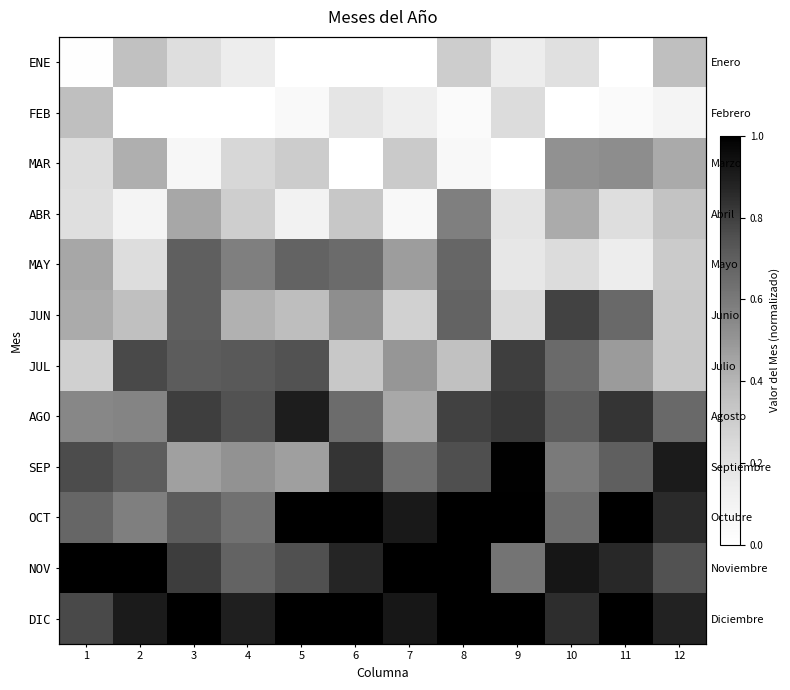

What is the spread (max minus min) of values at 4?

0.9